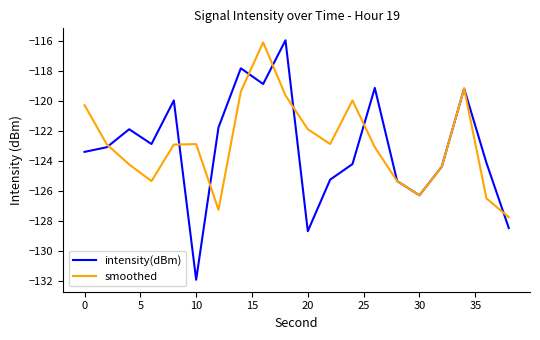

What is the highest value of the intensity(dBm) series?

-116.0